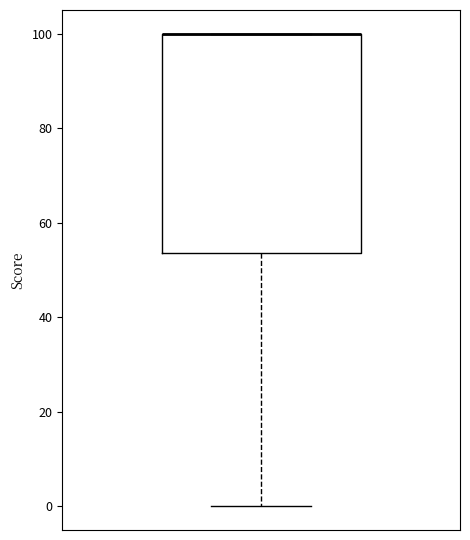

Where does the lower whisker of the box end on the y-axis? The values are not printed on the chart, so give them approximately, as read against the axis.

0